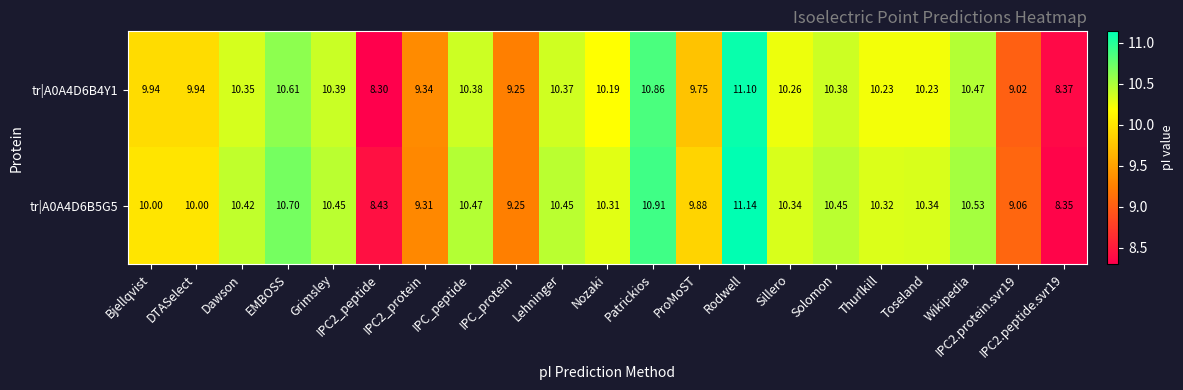

At which category is the sum across all series the highest?

Rodwell